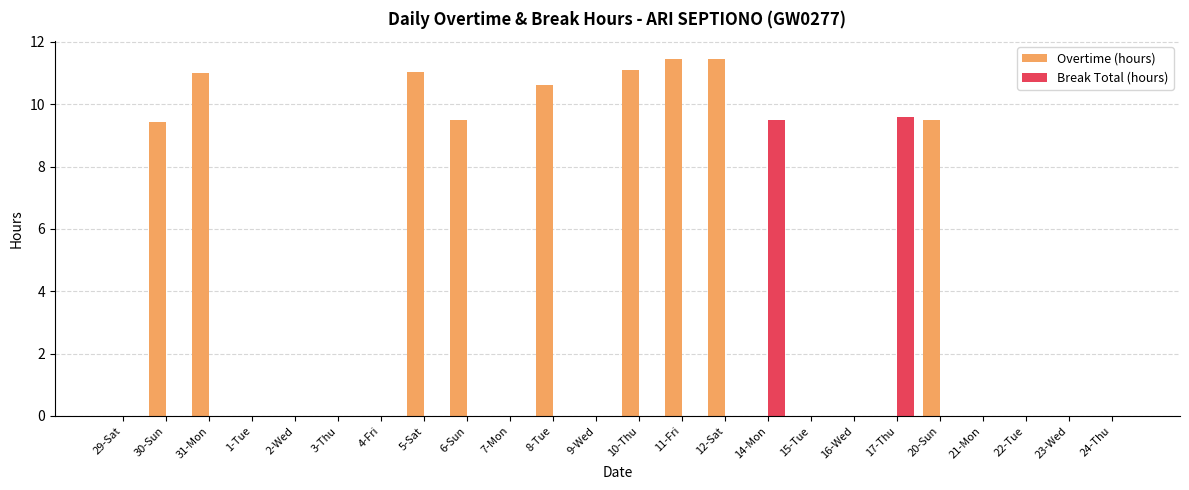

What is the average value of the Break Total (hours) series?

0.8